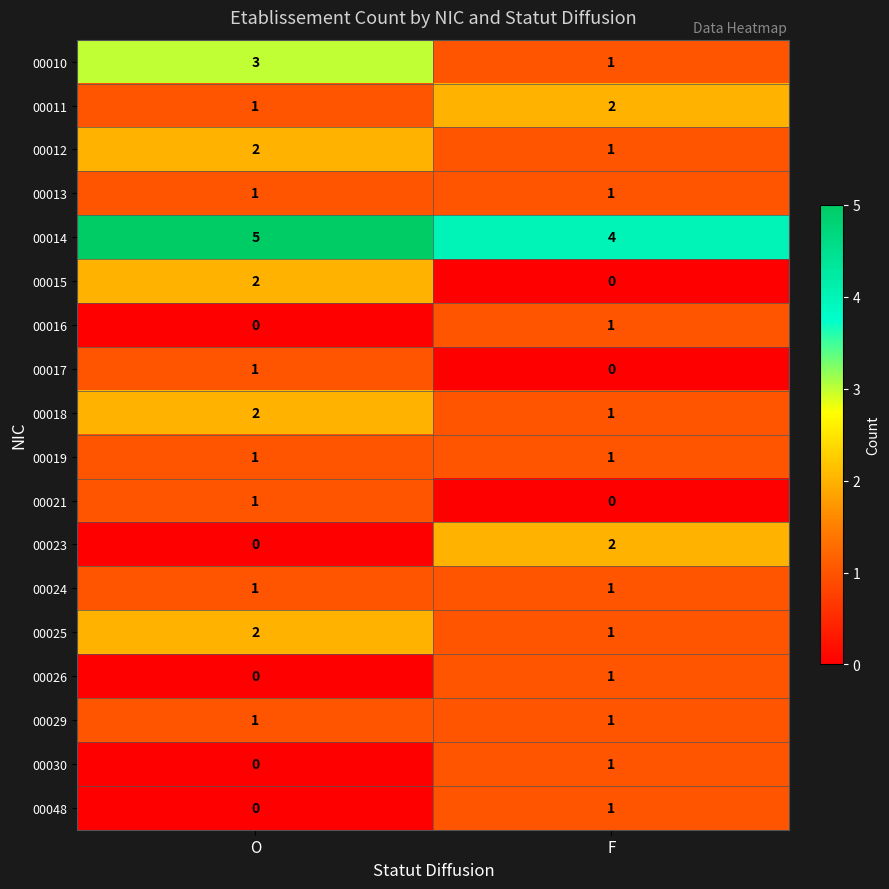

How many data points does each series have?

2